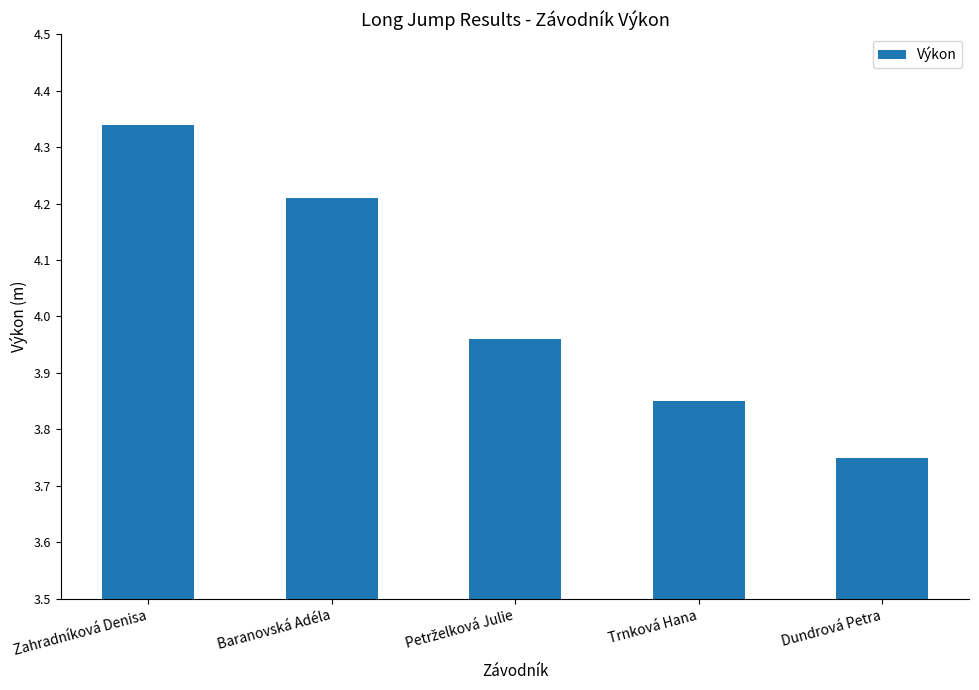

What is the label of the 5th bar from the left?

Dundrová Petra